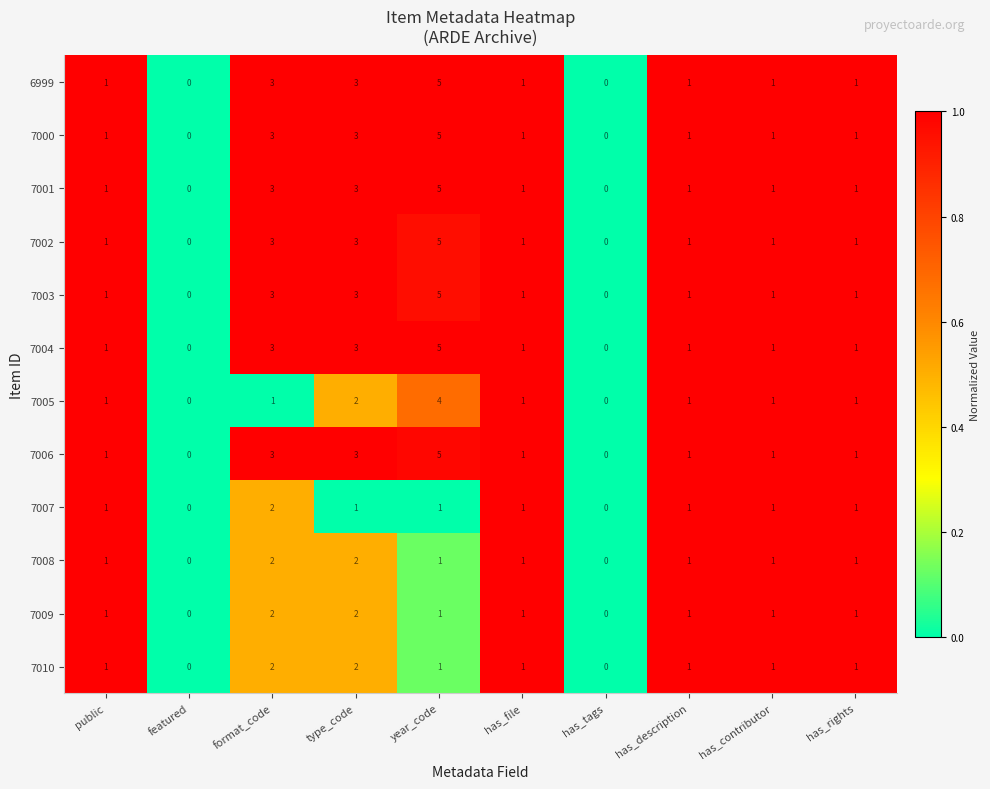

At which category is the sum across all series the highest?

year_code